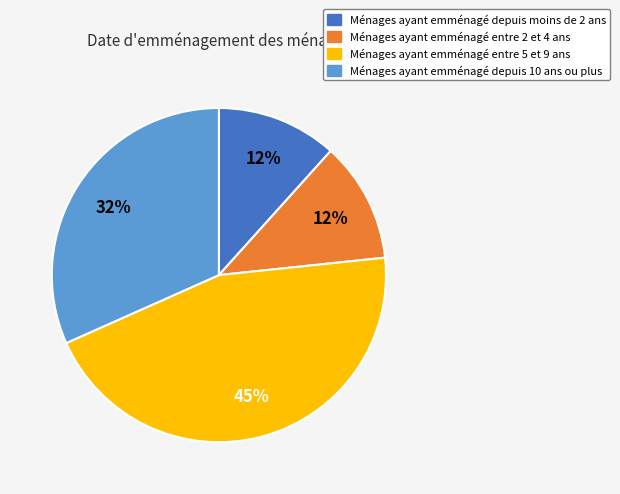

Between Ménages ayant emménagé entre 5 et 9 ans and Ménages ayant emménagé depuis moins de 2 ans, which is larger?

Ménages ayant emménagé entre 5 et 9 ans